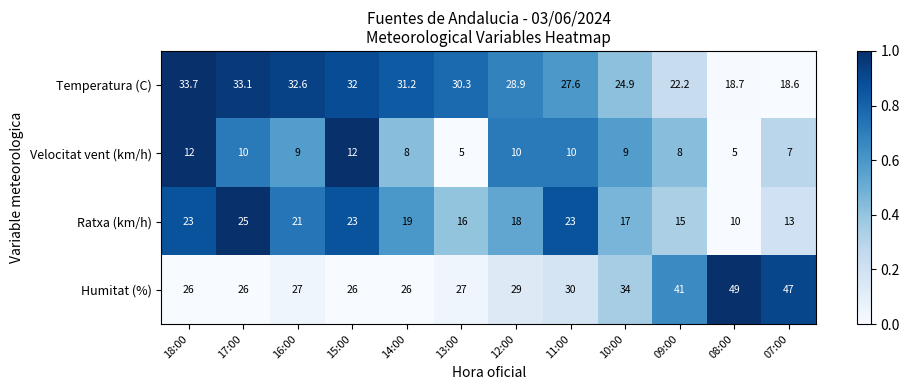

What is the spread (max minus min) of values at 17:00?

23.1